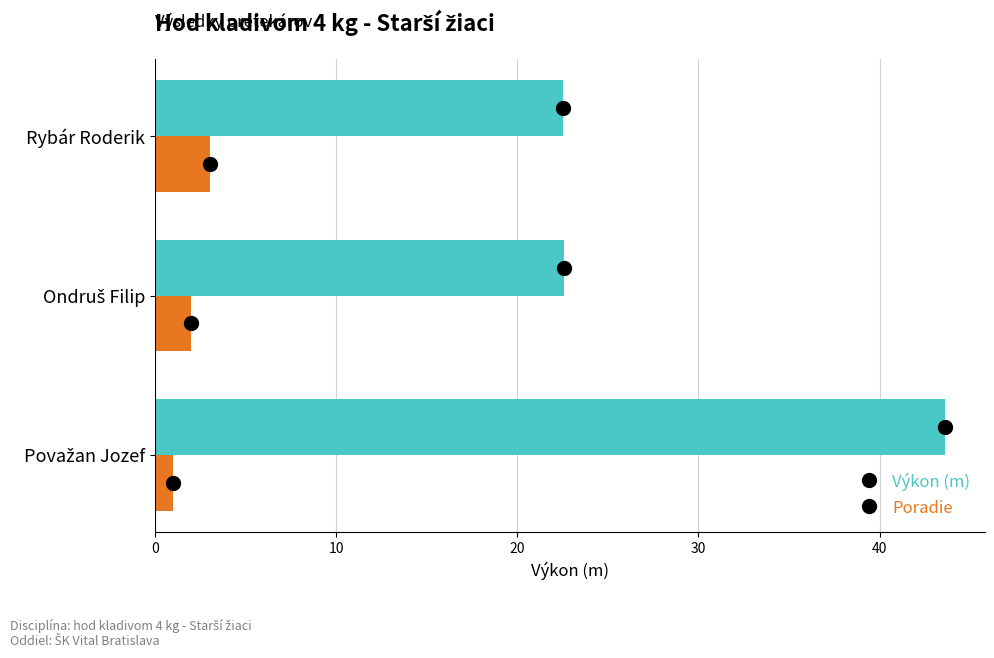

Which series has the largest range (max minus min)?

Výkon (m)